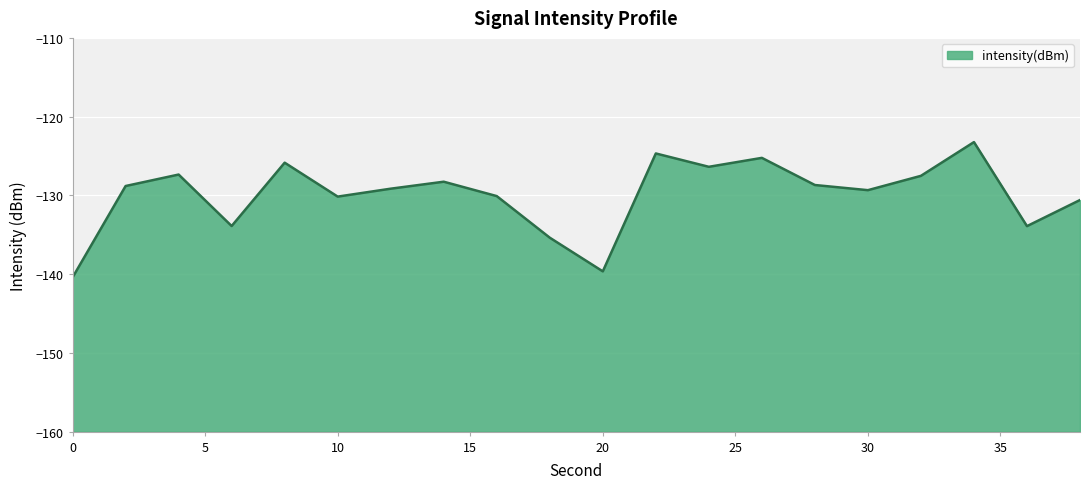

True or false: the data has more than 0 interior local peaks.

True